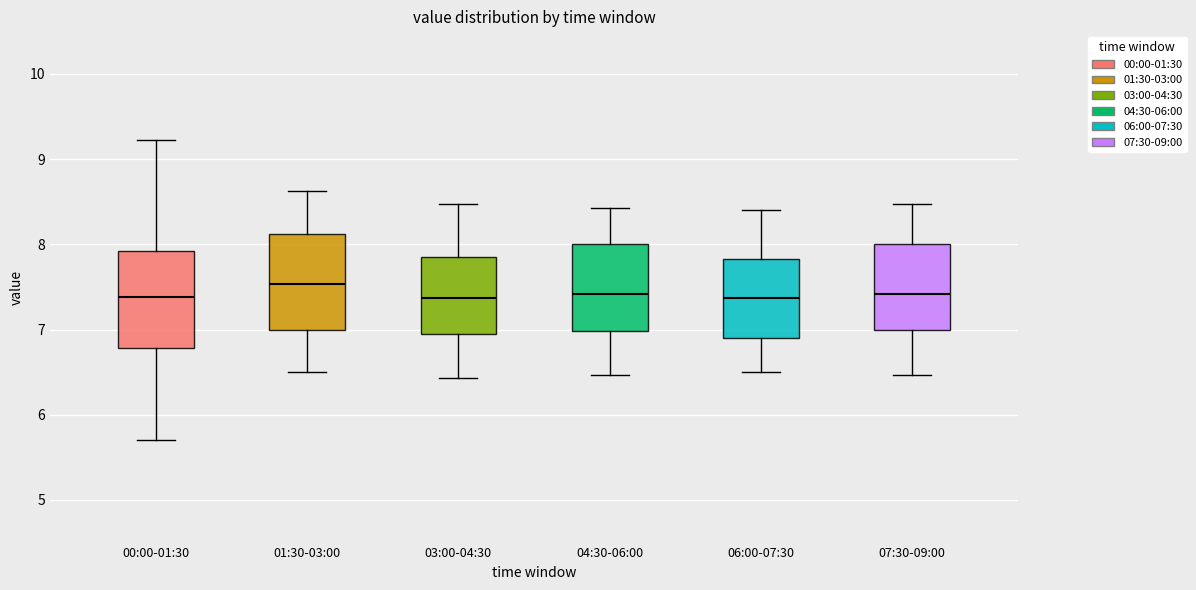

Reading left to right, read every box against the y-axis: the position of its median line, the range the box covers, and the ends of its whiskers. The values are not printed on the chart, so give them approximately, as read against the axis.

00:00-01:30: median 7.4, box 6.8 to 7.9, whiskers 5.7 to 9.2
01:30-03:00: median 7.5, box 7.0 to 8.1, whiskers 6.5 to 8.6
03:00-04:30: median 7.4, box 7.0 to 7.9, whiskers 6.4 to 8.5
04:30-06:00: median 7.4, box 7.0 to 8.0, whiskers 6.5 to 8.4
06:00-07:30: median 7.4, box 6.9 to 7.8, whiskers 6.5 to 8.4
07:30-09:00: median 7.4, box 7.0 to 8.0, whiskers 6.5 to 8.5